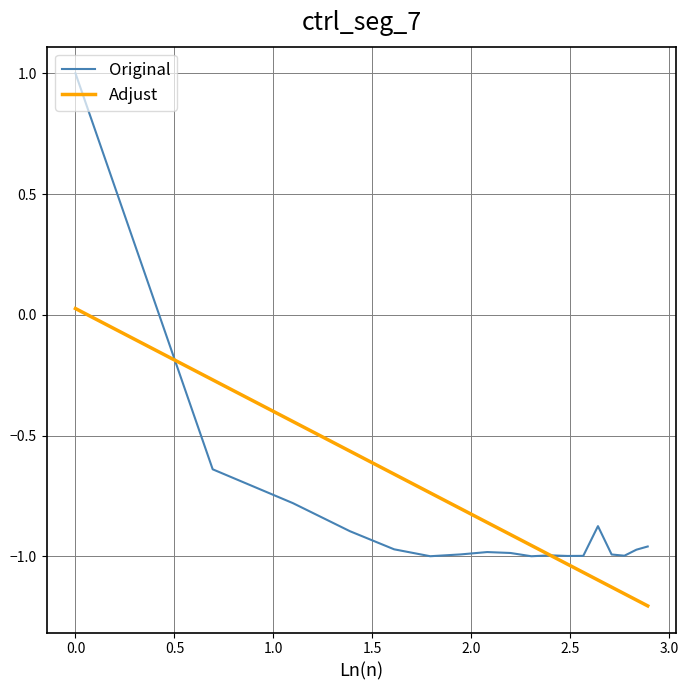

Which series has the widest spread of values?

Original